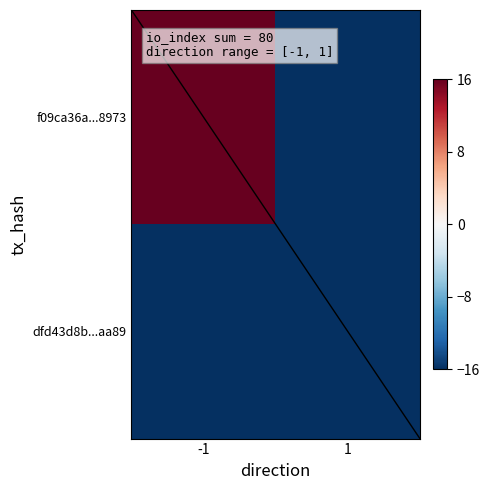

Reading left to right, transcribe all the data shown in this chart.

f09ca36a1846d927e5512e27c36980f742a8973: direction=-1	io_index=59
dfd43d8b71b1d8c51be51851238203c7cebaa89: direction=1	io_index=21